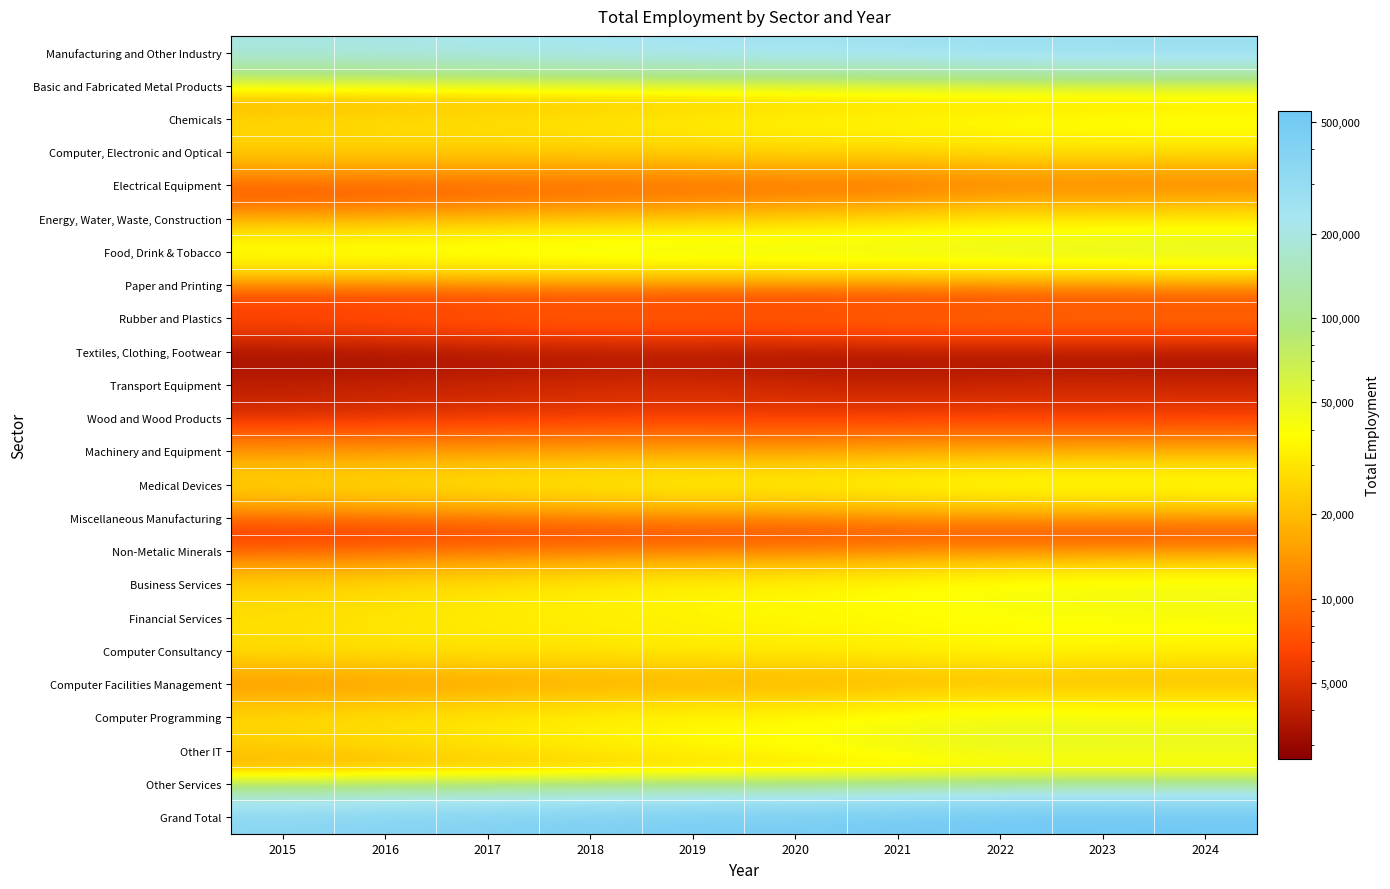

What is the spread (max minus min) of values at 2017?

407200